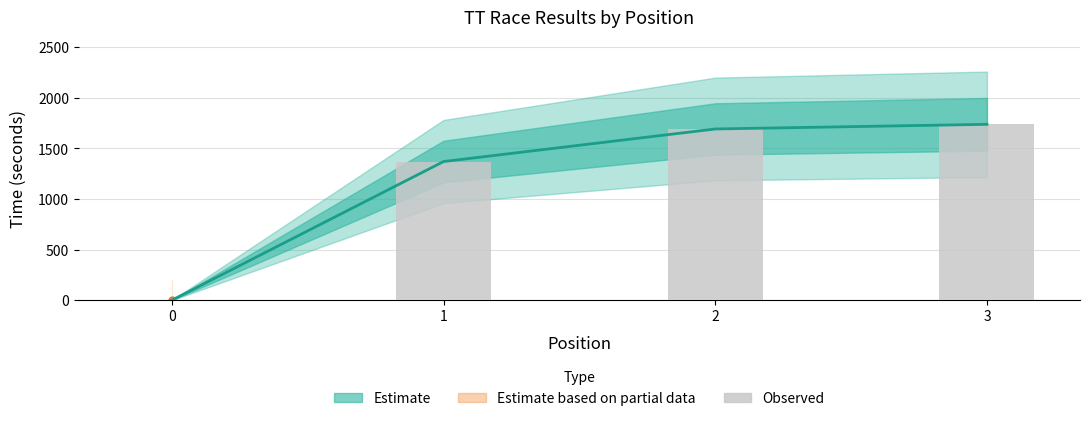

Which series has the largest range (max minus min)?

Central Estimate